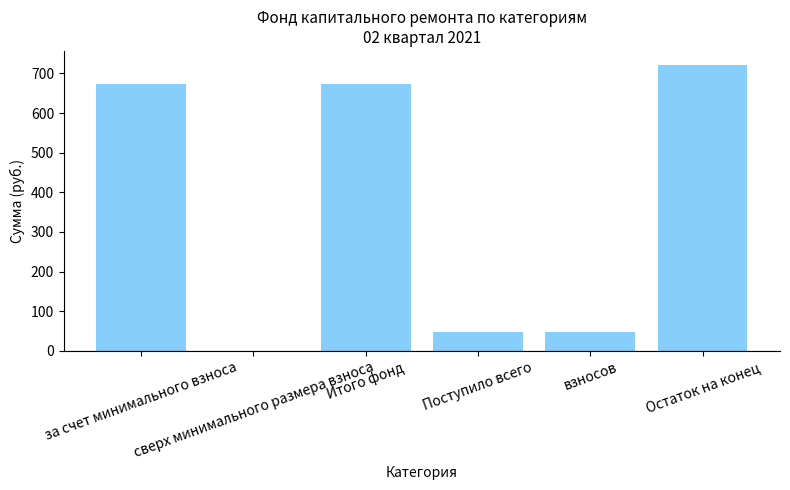

Is it true that the value at Итого фонд is 137.1?

False